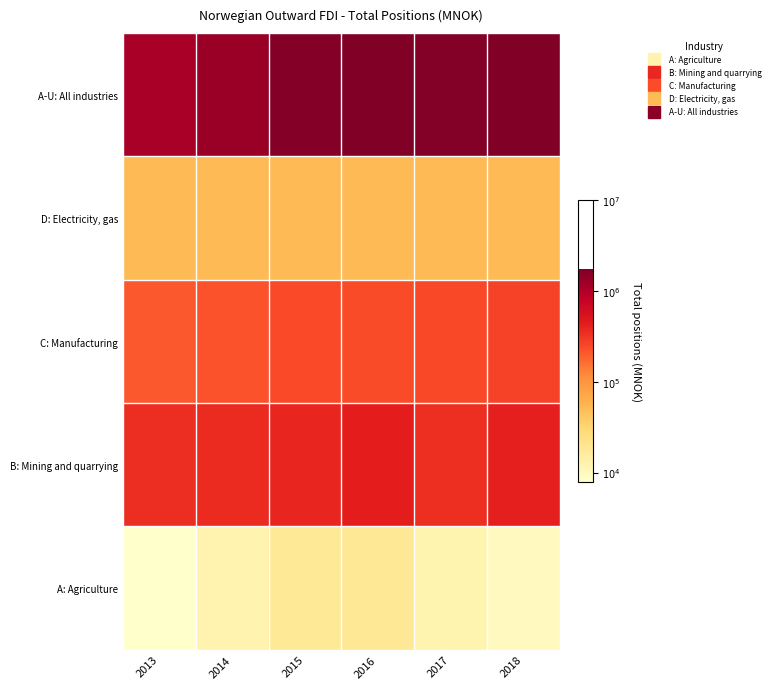

At how many categories does at least one series exceed 4?

6